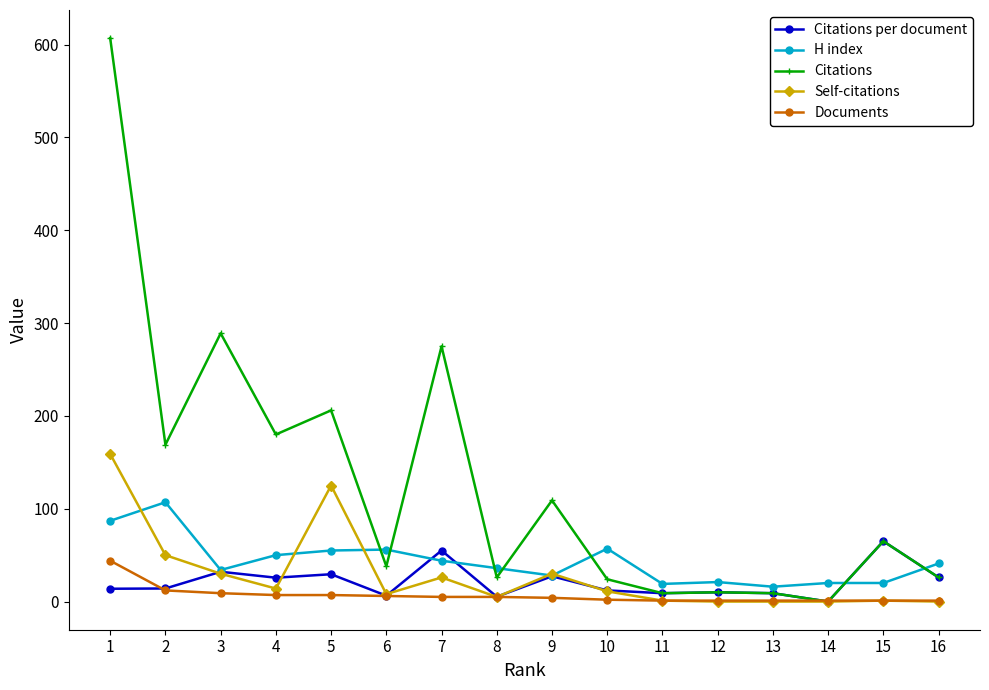

Between 3 and 8, which series saw the biggest shift?

Citations